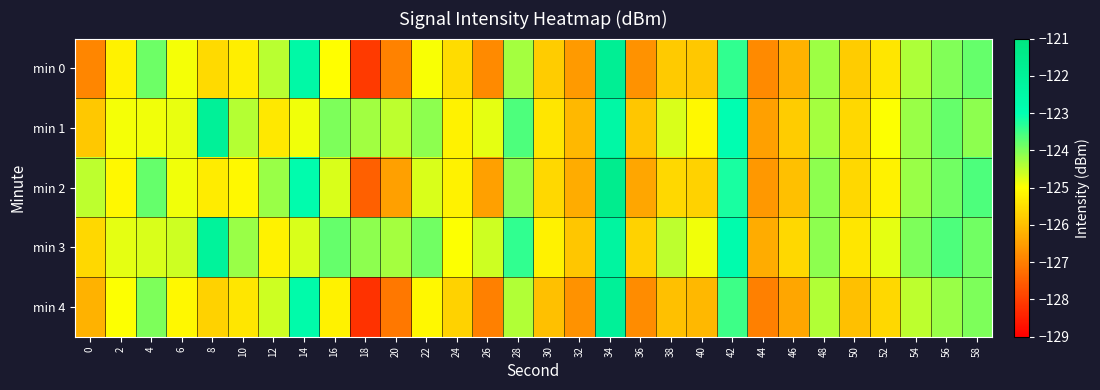

Reading left to right, transcribe all the data shown in this chart.

min 0: 0=-126.9	2=-125.2	4=-123.9	6=-124.9	8=-125.6	10=-125.3	12=-124.4	14=-122.6	16=-125.0	18=-128.1	20=-127.0	22=-125.0	24=-125.5	26=-126.8	28=-124.3	30=-125.8	32=-126.6	34=-121.8	36=-126.7	38=-125.8	40=-125.9	42=-123.4	44=-126.8	46=-126.2	48=-124.2	50=-125.8	52=-125.4	54=-124.4	56=-124.0	58=-123.8
min 1: 0=-125.9	2=-124.9	4=-124.9	6=-124.8	8=-122.0	10=-124.4	12=-125.4	14=-124.9	16=-124.0	18=-124.3	20=-124.5	22=-124.1	24=-125.2	26=-124.8	28=-123.6	30=-125.4	32=-126.1	34=-122.5	36=-125.9	38=-124.7	40=-125.1	42=-123.0	44=-126.5	46=-125.8	48=-124.3	50=-125.6	52=-125.0	54=-124.2	56=-123.8	58=-124.1
min 2: 0=-124.5	2=-125.1	4=-123.8	6=-124.9	8=-125.3	10=-125.1	12=-124.2	14=-122.8	16=-124.7	18=-127.5	20=-126.5	22=-124.7	24=-125.2	26=-126.5	28=-124.1	30=-125.6	32=-126.3	34=-121.6	36=-126.4	38=-125.6	40=-125.7	42=-123.2	44=-126.6	46=-126.0	48=-124.1	50=-125.6	52=-125.2	54=-124.2	56=-123.9	58=-123.6
min 3: 0=-125.6	2=-124.8	4=-124.7	6=-124.6	8=-122.1	10=-124.2	12=-125.2	14=-124.7	16=-123.8	18=-124.1	20=-124.3	22=-123.9	24=-125.0	26=-124.6	28=-123.4	30=-125.2	32=-125.9	34=-122.3	36=-125.7	38=-124.5	40=-124.9	42=-122.8	44=-126.3	46=-125.6	48=-124.1	50=-125.4	52=-124.8	54=-124.0	56=-123.6	58=-123.9
min 4: 0=-126.2	2=-125.0	4=-124.0	6=-125.1	8=-125.7	10=-125.4	12=-124.6	14=-122.7	16=-125.2	18=-128.2	20=-127.1	22=-125.1	24=-125.7	26=-127.0	28=-124.4	30=-126.0	32=-126.7	34=-122.0	36=-126.8	38=-126.0	40=-126.1	42=-123.5	44=-127.0	46=-126.4	48=-124.4	50=-126.0	52=-125.6	54=-124.5	56=-124.2	58=-124.0